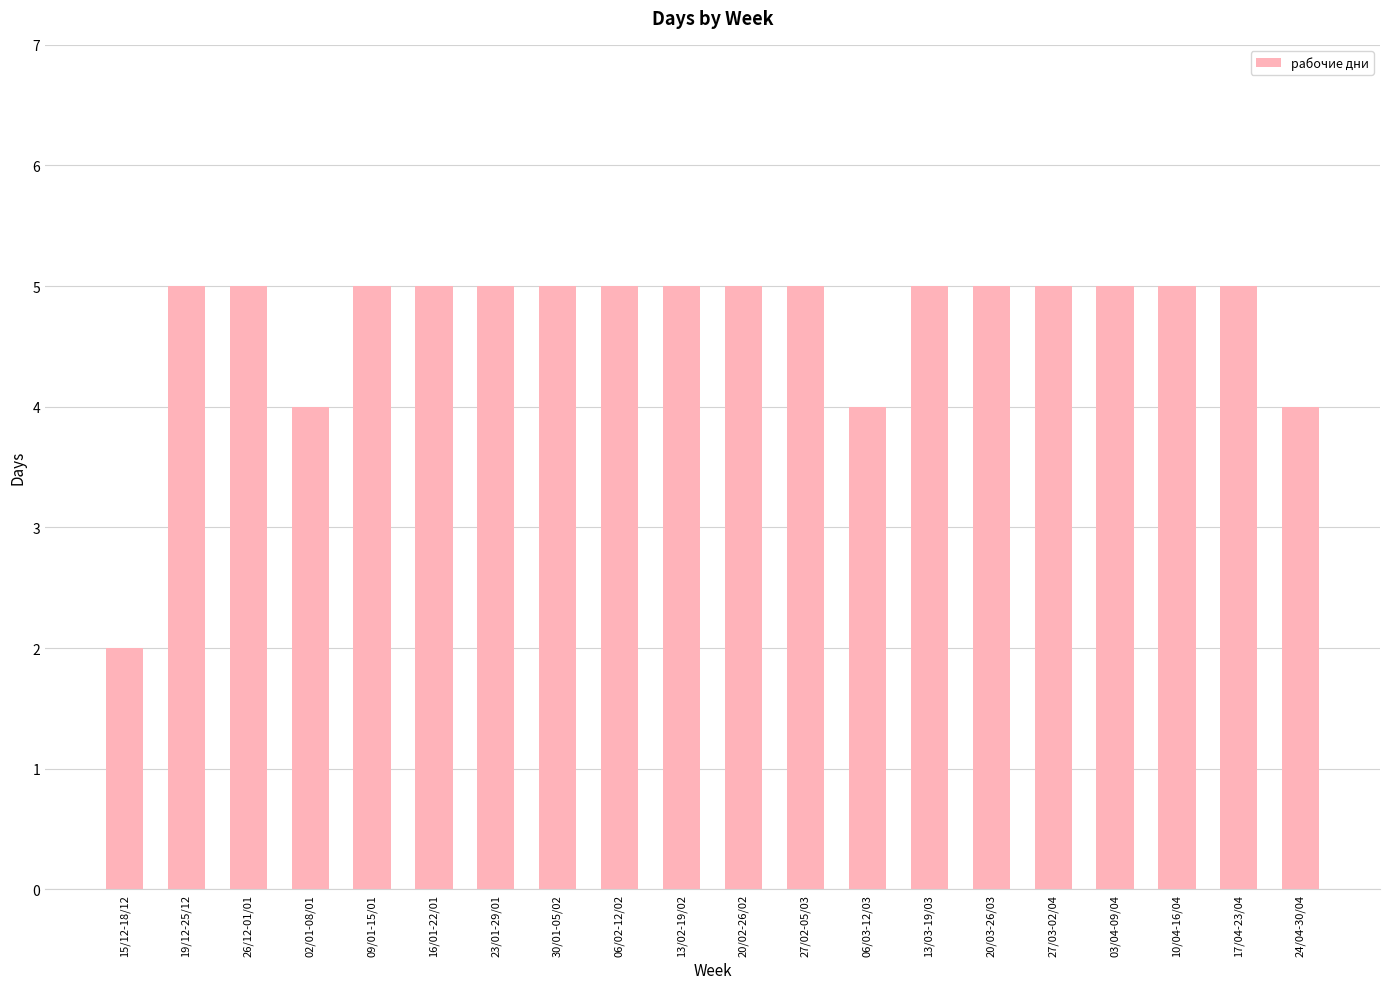

What position from the left is 27/03-02/04?

16